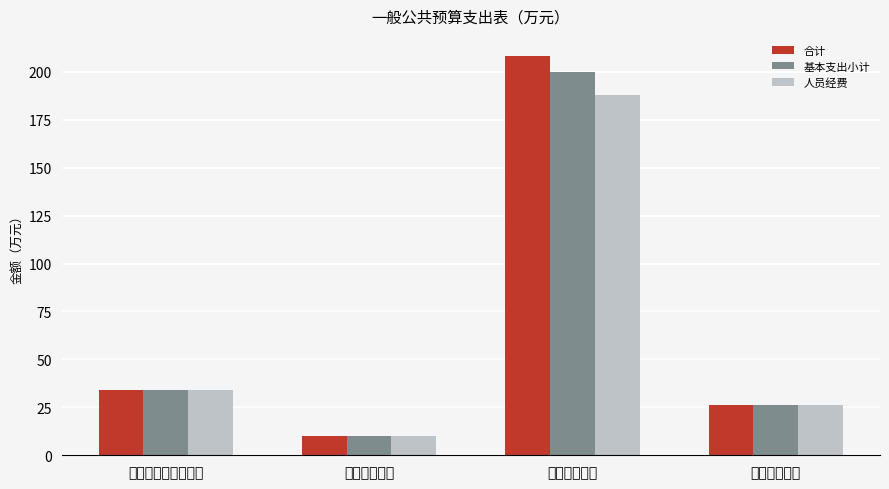

How many categories are shown in the chart?

4